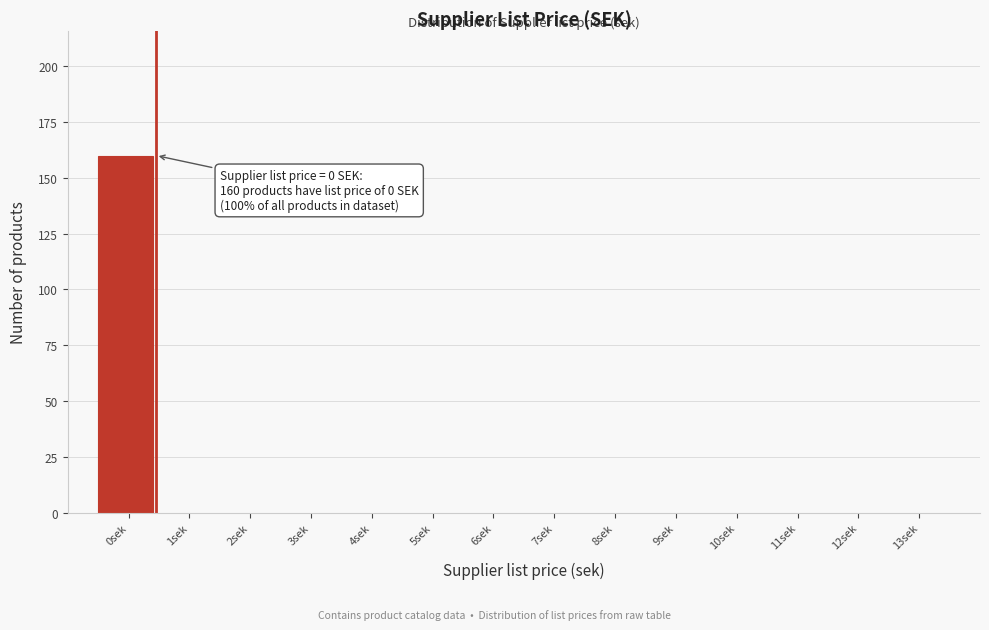

Reading right to left, transcribe all the data shown in this chart.

13sek=0	12sek=0	11sek=0	10sek=0	9sek=0	8sek=0	7sek=0	6sek=0	5sek=0	4sek=0	3sek=0	2sek=0	1sek=0	0sek=160